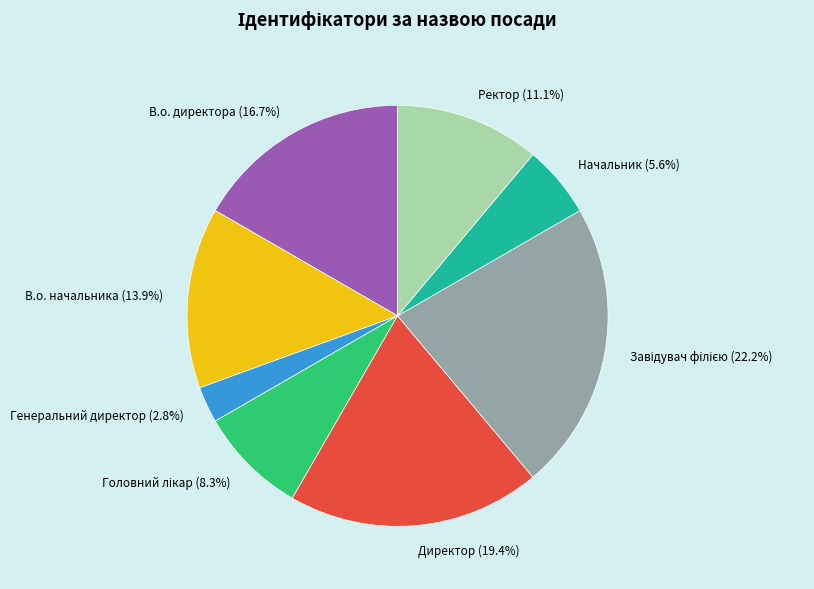

Approximately how many times larger is the value at Ректор (11.1%) compared to Начальник (5.6%)?

2.0